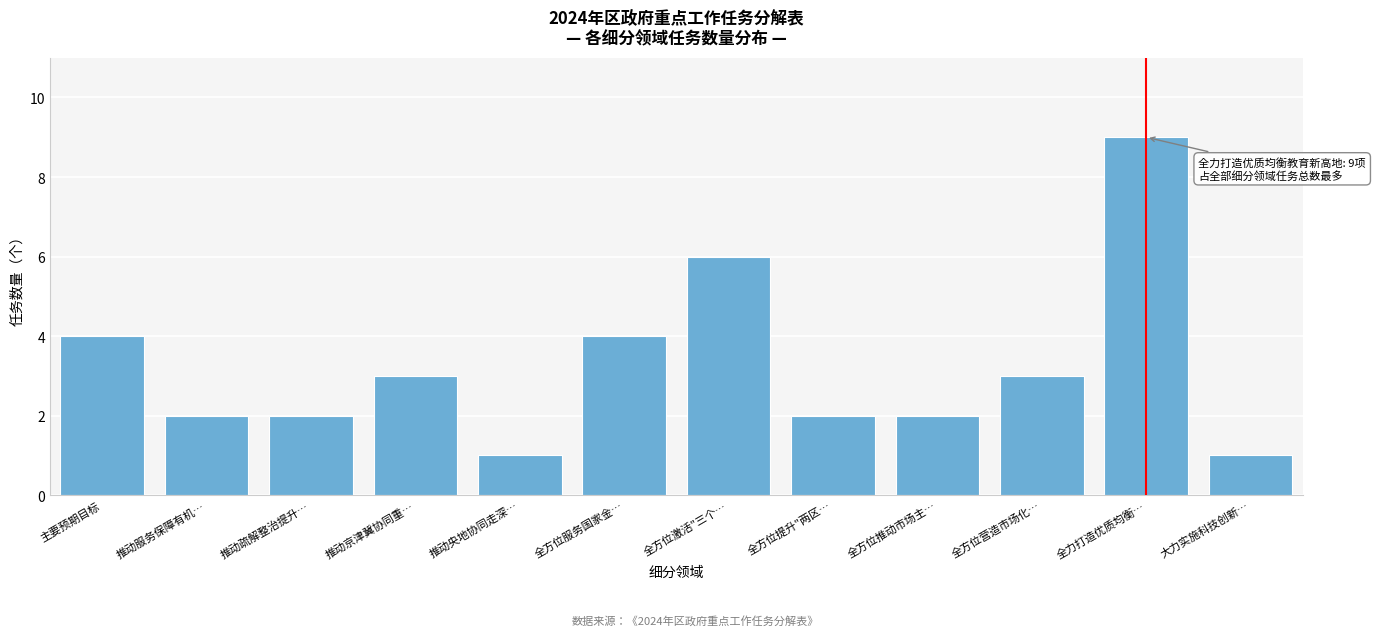

Reading left to right, transcribe all the data shown in this chart.

4	2	2	3	1	4	6	2	2	3	9	1